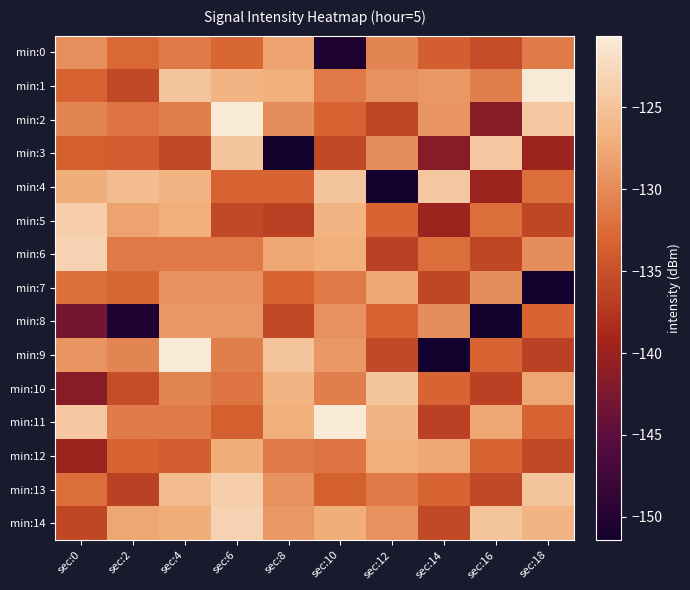

Reading left to right, extract all data points from this chart.

min:0: sec:0=-129.6	sec:2=-132.7	sec:4=-131.3	sec:6=-132.8	sec:8=-128.1	sec:10=-150.4	sec:12=-130.4	sec:14=-133.6	sec:16=-135.2	sec:18=-131.1
min:1: sec:0=-133.2	sec:2=-135.7	sec:4=-124.8	sec:6=-126.5	sec:8=-127.1	sec:10=-131.3	sec:12=-129.4	sec:14=-128.8	sec:16=-131.0	sec:18=-120.6
min:2: sec:0=-130.5	sec:2=-131.7	sec:4=-131.0	sec:6=-120.6	sec:8=-129.7	sec:10=-133.2	sec:12=-135.8	sec:14=-129.1	sec:16=-141.5	sec:18=-124.6
min:3: sec:0=-133.4	sec:2=-133.6	sec:4=-135.7	sec:6=-124.8	sec:8=-151.4	sec:10=-135.7	sec:12=-129.7	sec:14=-141.5	sec:16=-124.6	sec:18=-139.8
min:4: sec:0=-127.2	sec:2=-125.8	sec:4=-126.5	sec:6=-133.2	sec:8=-133.0	sec:10=-124.8	sec:12=-151.4	sec:14=-124.6	sec:16=-139.8	sec:18=-132.3
min:5: sec:0=-123.8	sec:2=-128.1	sec:4=-127.1	sec:6=-135.7	sec:8=-136.4	sec:10=-126.5	sec:12=-133.0	sec:14=-139.8	sec:16=-132.3	sec:18=-135.8
min:6: sec:0=-123.4	sec:2=-131.3	sec:4=-131.3	sec:6=-131.3	sec:8=-127.8	sec:10=-127.1	sec:12=-136.4	sec:14=-132.3	sec:16=-135.8	sec:18=-129.7
min:7: sec:0=-132.2	sec:2=-132.8	sec:4=-129.4	sec:6=-129.4	sec:8=-133.2	sec:10=-131.3	sec:12=-127.8	sec:14=-135.8	sec:16=-129.7	sec:18=-151.4
min:8: sec:0=-143.1	sec:2=-150.4	sec:4=-128.8	sec:6=-128.8	sec:8=-135.7	sec:10=-129.4	sec:12=-133.2	sec:14=-129.7	sec:16=-151.4	sec:18=-133.0
min:9: sec:0=-129.1	sec:2=-130.4	sec:4=-120.6	sec:6=-131.0	sec:8=-124.8	sec:10=-128.8	sec:12=-135.7	sec:14=-151.4	sec:16=-133.0	sec:18=-136.4
min:10: sec:0=-141.5	sec:2=-135.2	sec:4=-130.4	sec:6=-131.7	sec:8=-126.5	sec:10=-131.0	sec:12=-124.8	sec:14=-133.0	sec:16=-136.4	sec:18=-127.8
min:11: sec:0=-124.6	sec:2=-131.1	sec:4=-131.1	sec:6=-133.4	sec:8=-127.1	sec:10=-120.6	sec:12=-126.5	sec:14=-136.4	sec:16=-127.8	sec:18=-133.2
min:12: sec:0=-139.8	sec:2=-133.0	sec:4=-133.6	sec:6=-127.2	sec:8=-131.3	sec:10=-131.7	sec:12=-127.1	sec:14=-127.8	sec:16=-133.2	sec:18=-135.7
min:13: sec:0=-132.3	sec:2=-136.4	sec:4=-125.8	sec:6=-123.8	sec:8=-129.4	sec:10=-133.4	sec:12=-131.3	sec:14=-133.2	sec:16=-135.7	sec:18=-124.8
min:14: sec:0=-135.8	sec:2=-127.8	sec:4=-127.2	sec:6=-123.4	sec:8=-128.8	sec:10=-127.2	sec:12=-129.4	sec:14=-135.7	sec:16=-124.8	sec:18=-126.5